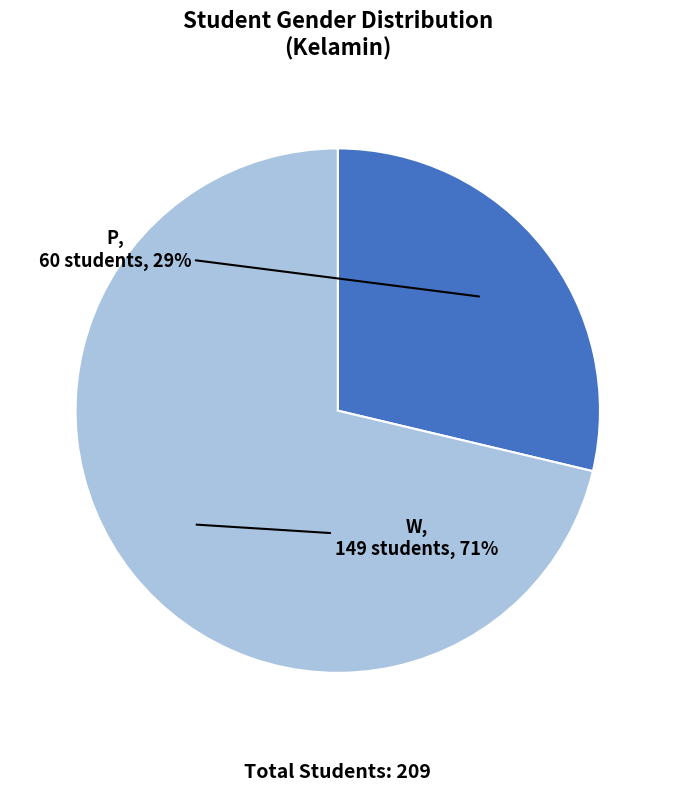

The P slice represents 29% of the pie. True or false?

True